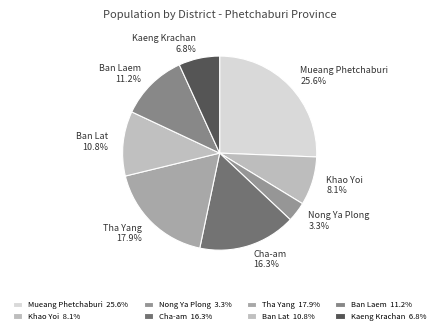

What is the smallest slice in the pie chart?

Nong Ya Plong